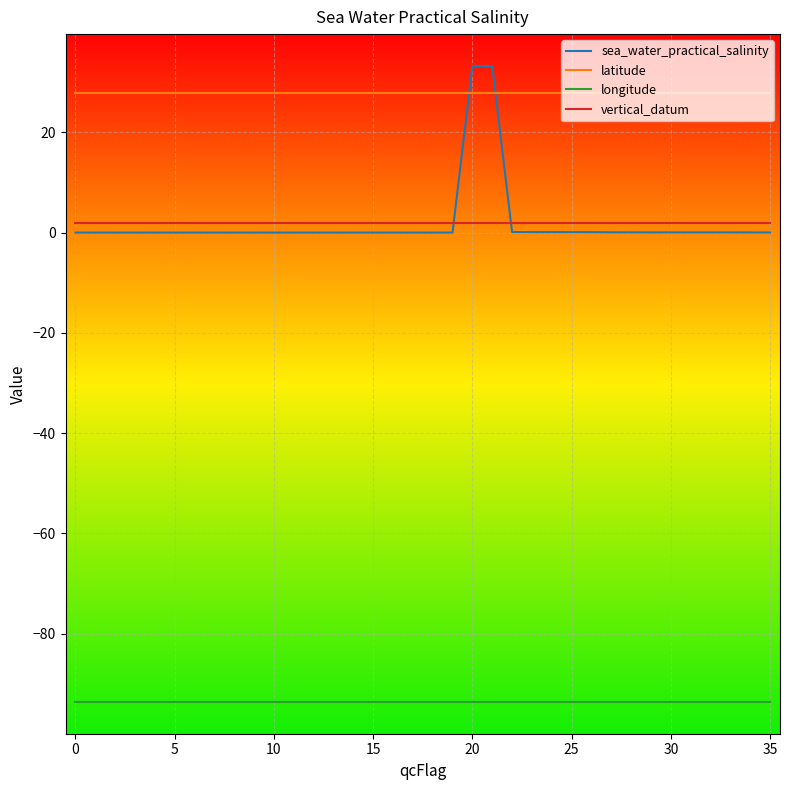

What is the sum of all latitude values?

1004.3